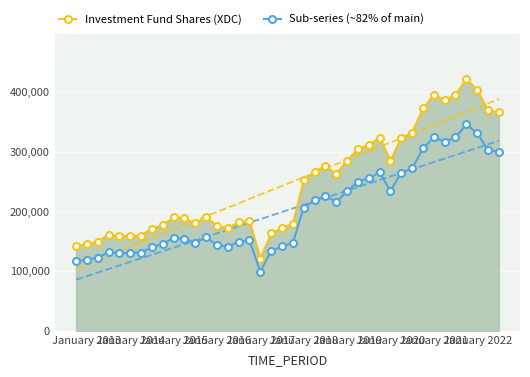

How many data points in Sub-series (~82% of main) are above 156955?

19